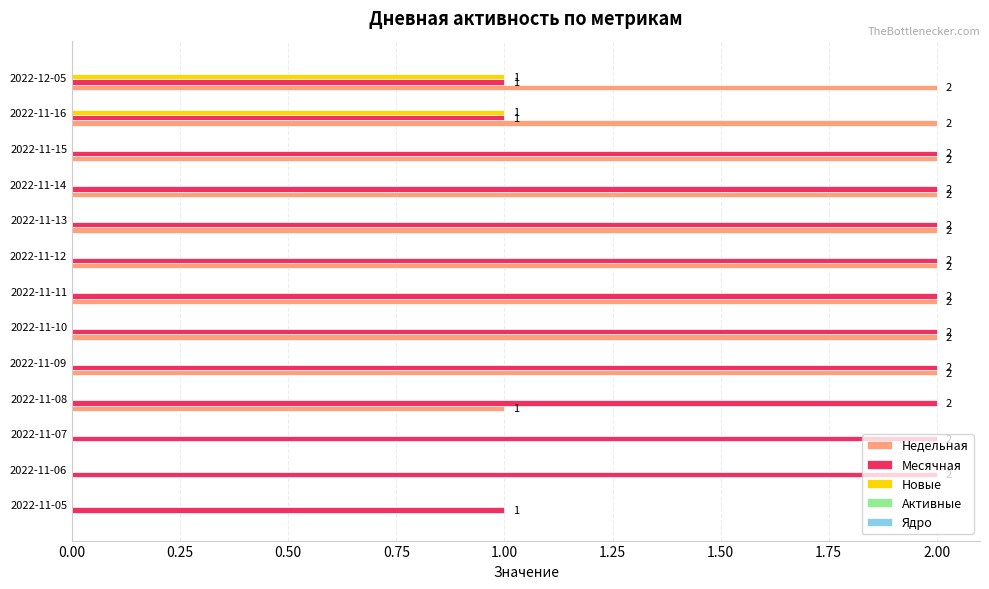

Which series has the widest spread of values?

Недельная